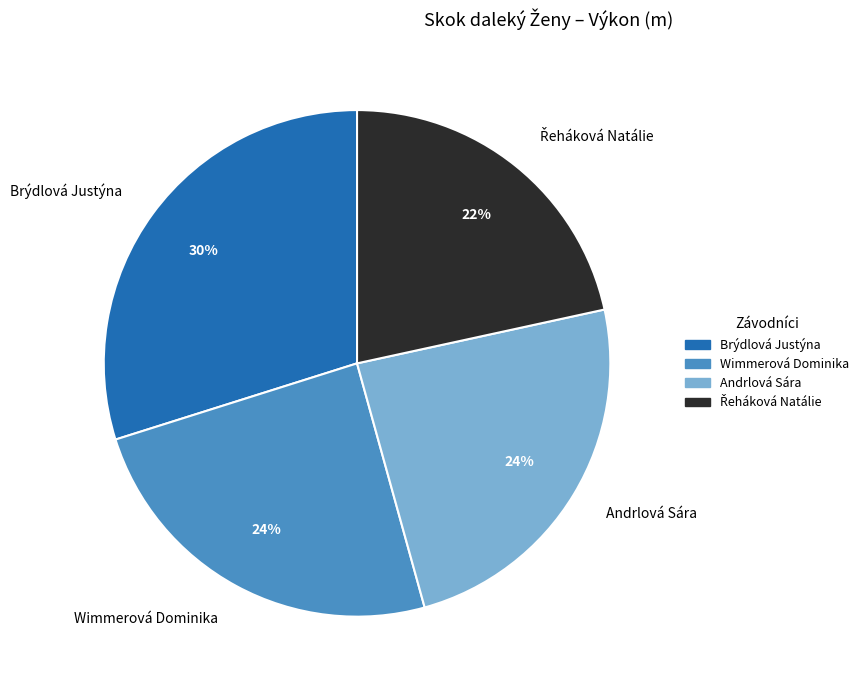

How many slices are in this pie chart?

4